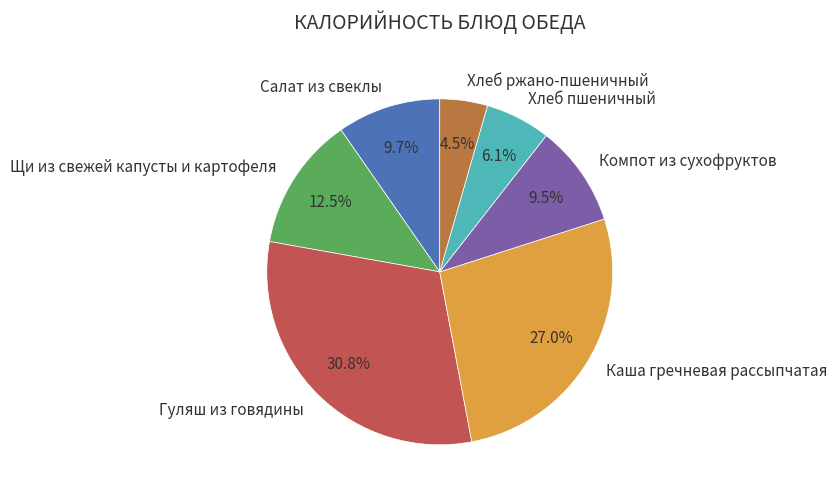

Is there any slice that represents more than half of the pie?

No